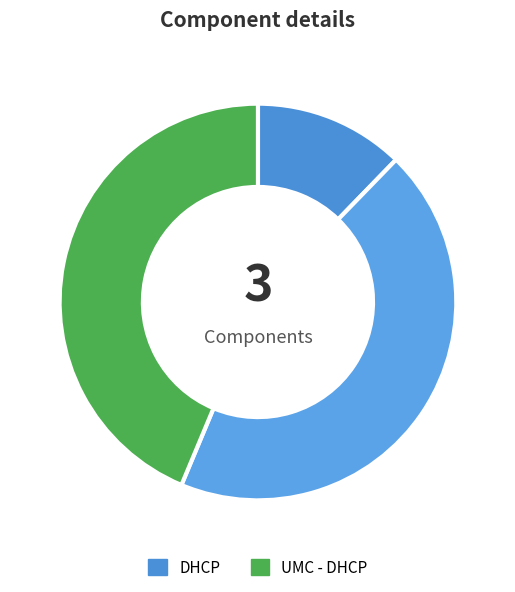

Count the number of slices in the pie.

3